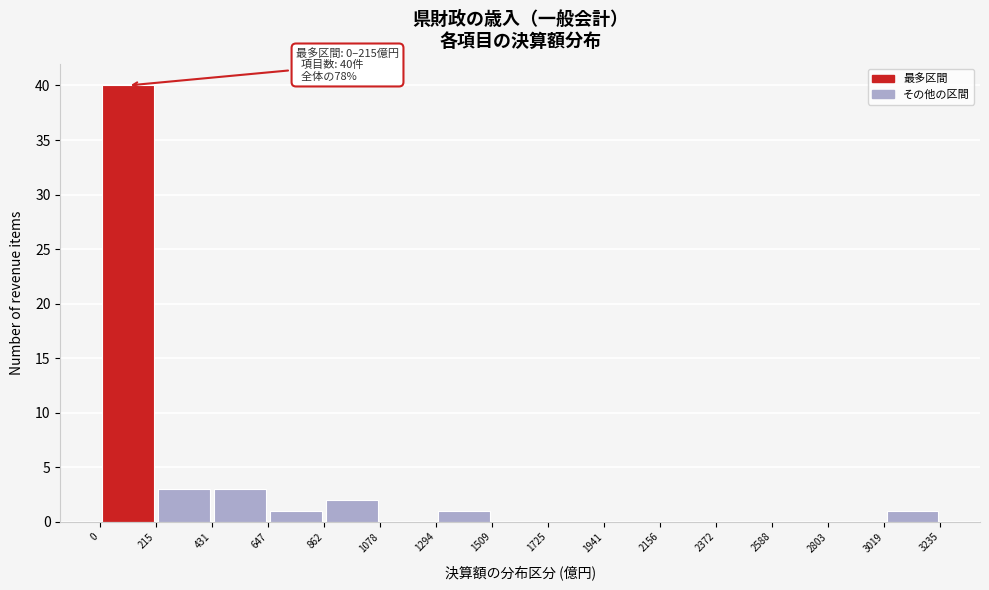

Which range on the x-axis has the tallest bar?

0 to 215